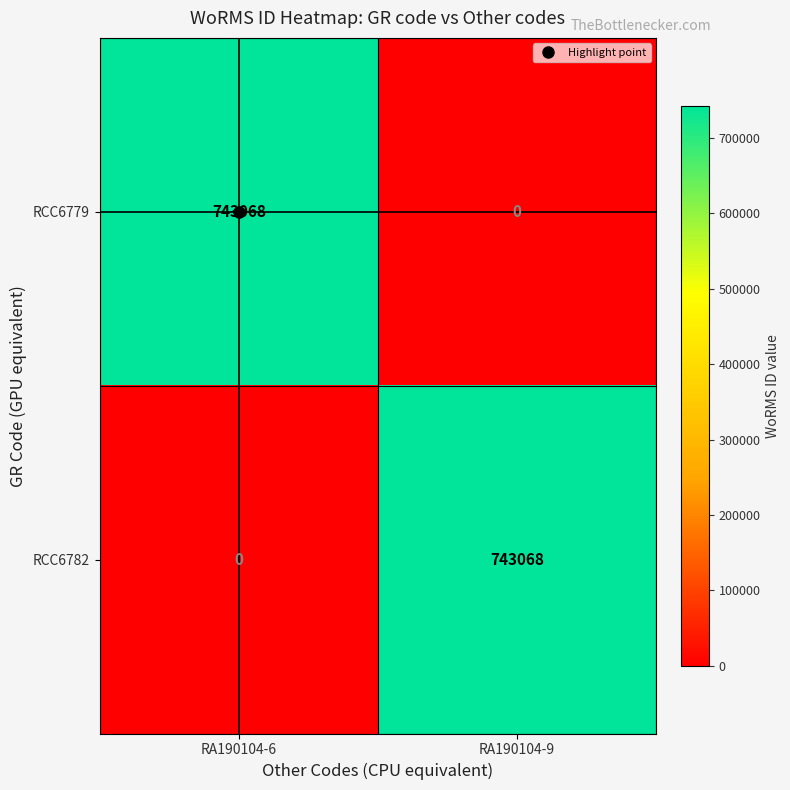

The value of RCC6779 at RA190104-6 is 743068. True or false?

True